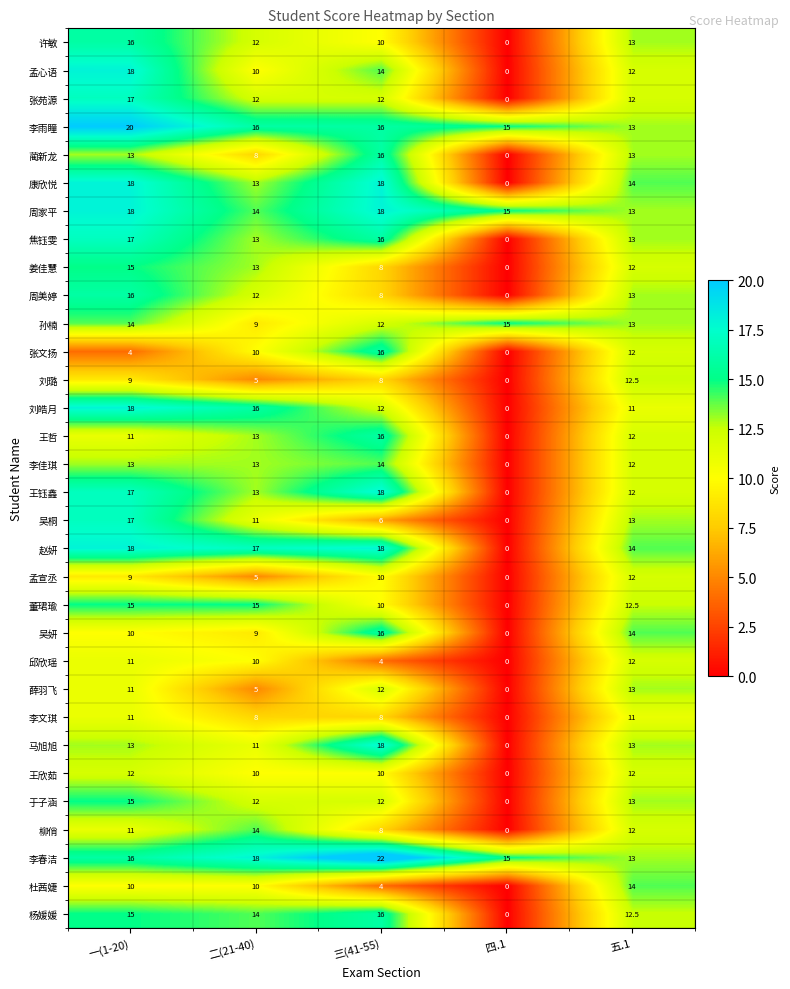

Which label corresponds to the largest value in the chart?

三(41-55)